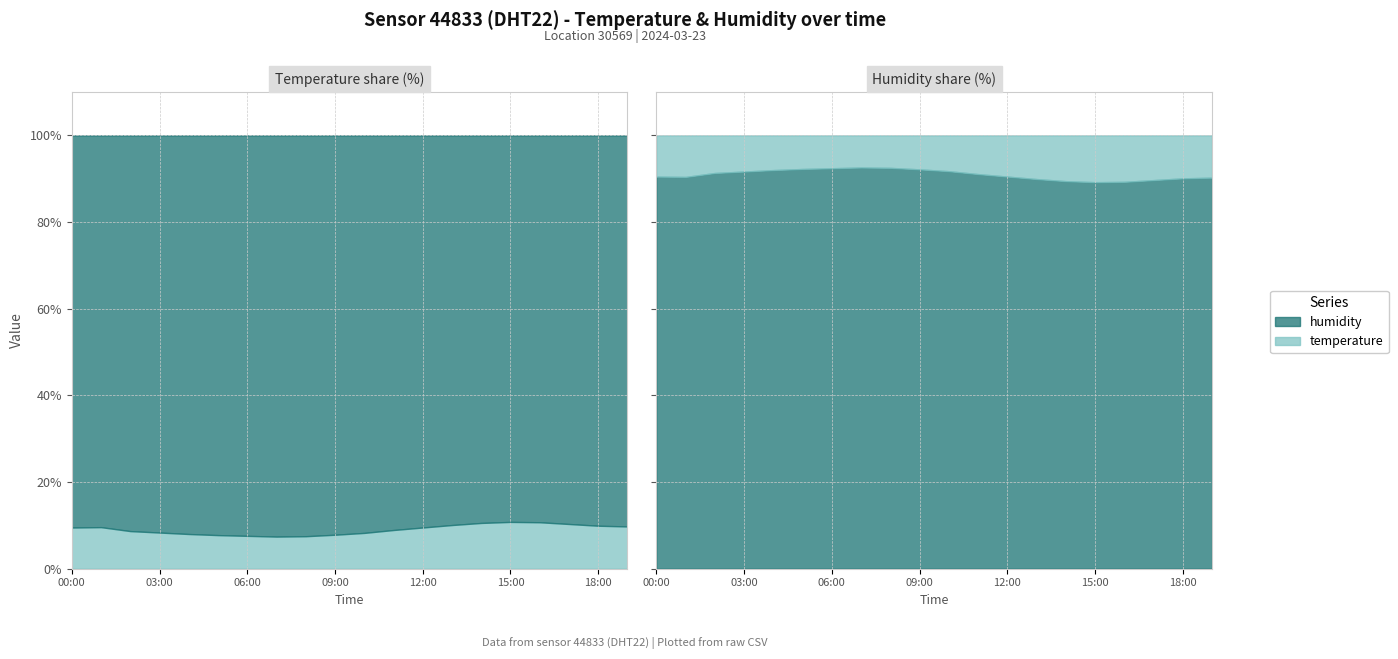

How many lines are shown in the chart?

2